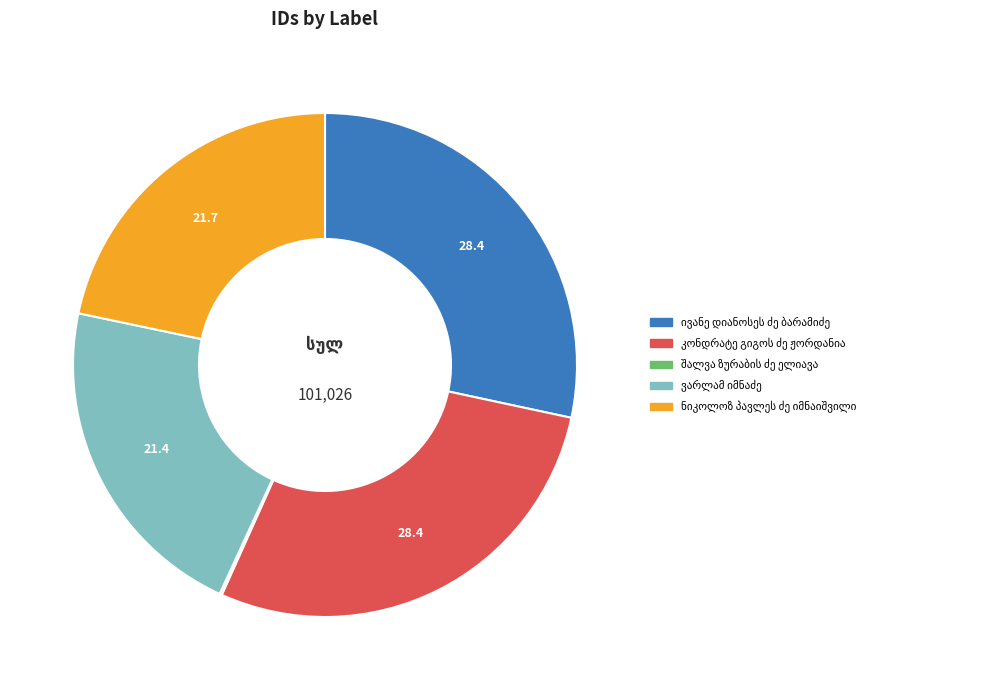

Is there any slice that represents more than half of the pie?

No